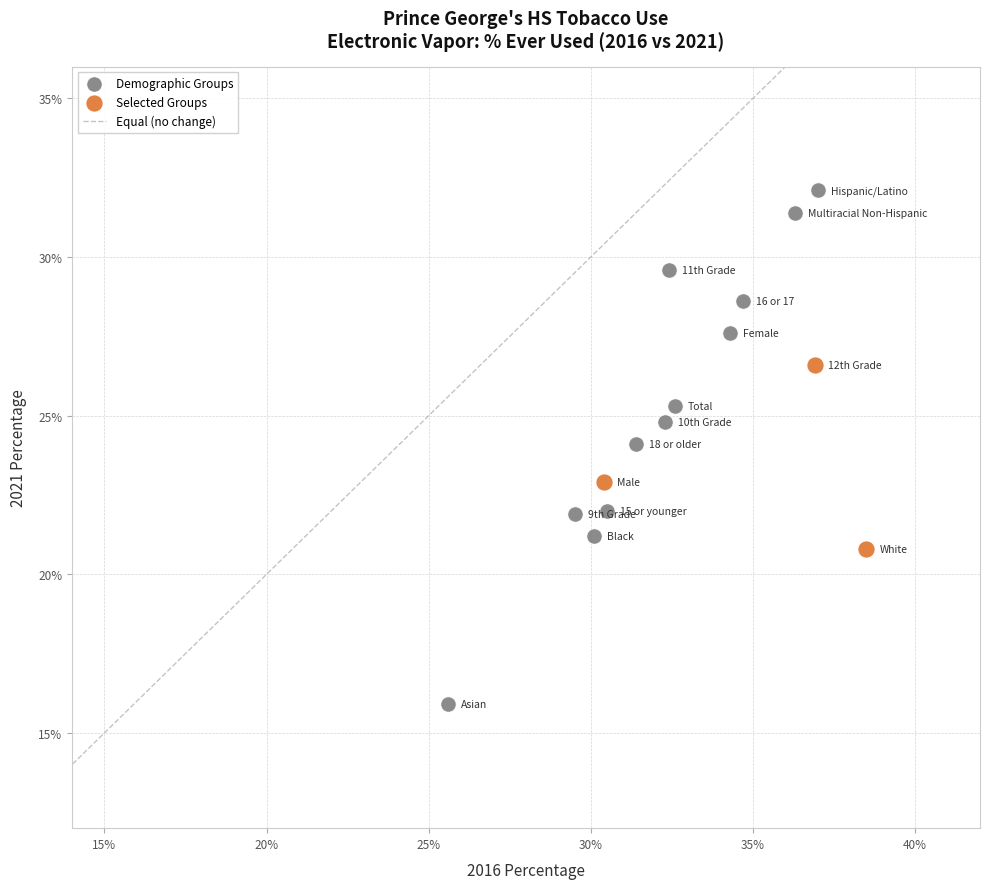

Which series contains the highest Y value?

Demographic Groups